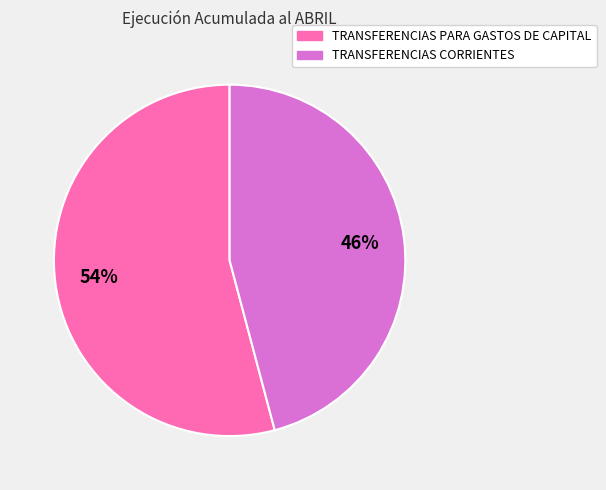

Which category has the biggest portion of the pie?

TRANSFERENCIAS PARA GASTOS DE CAPITAL